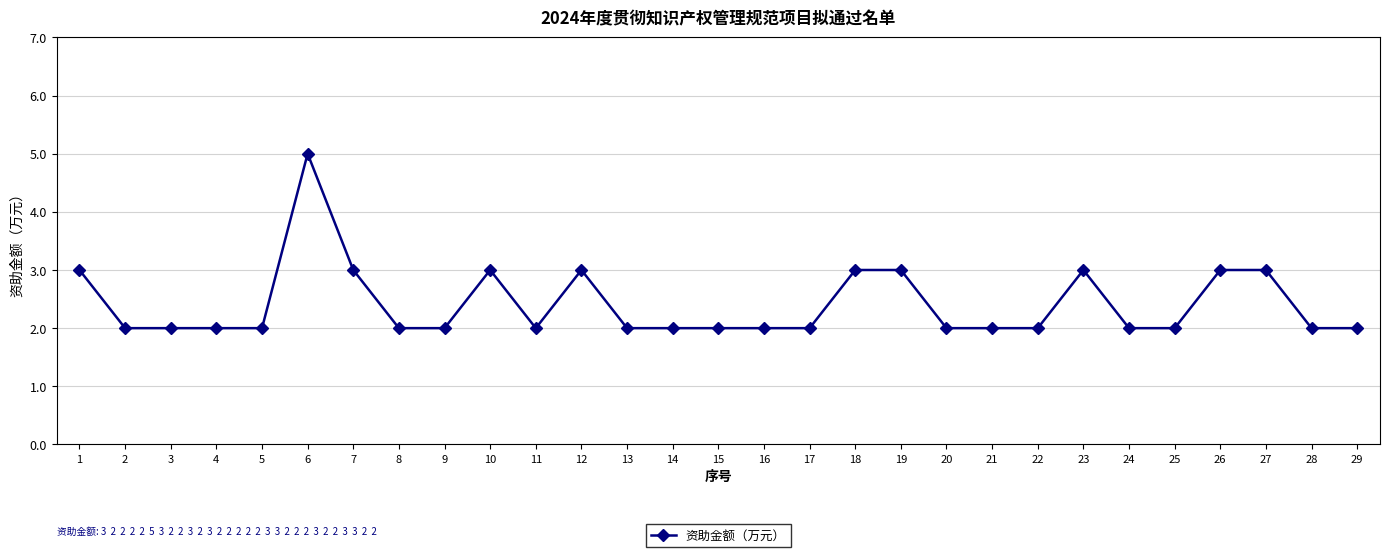

Approximately how many times larger is the value at 21 compared to 5?

1.0